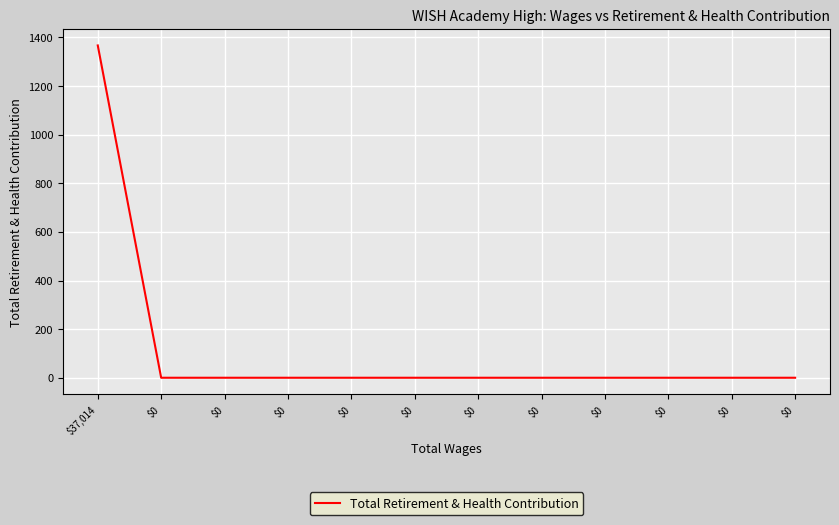

Reading left to right, transcribe all the data shown in this chart.

1367	0	0	0	0	0	0	0	0	0	0	0